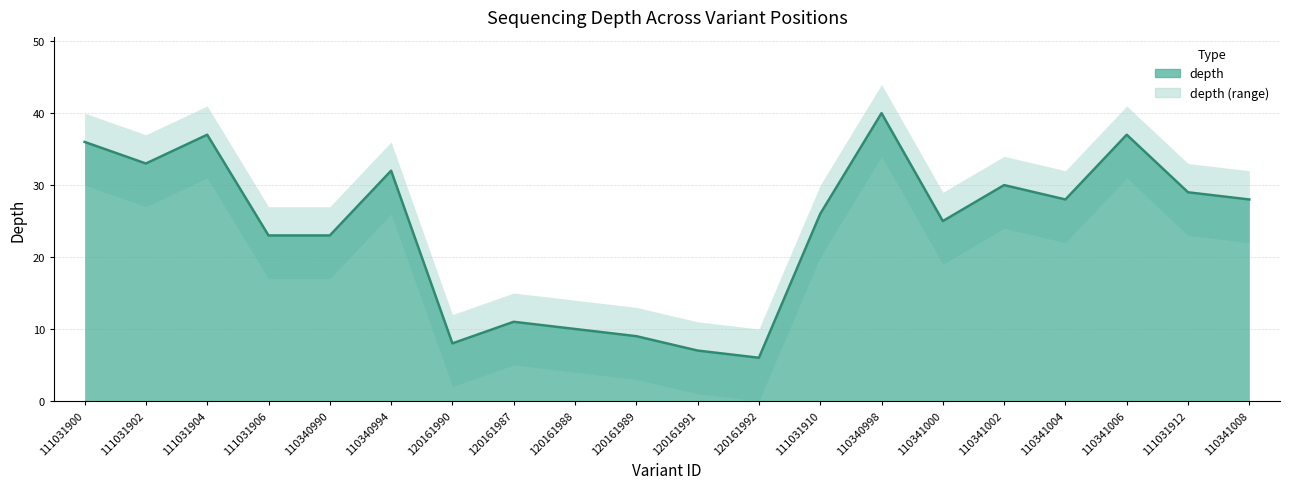

What is the value of the depth point at the 5th from the left?

23